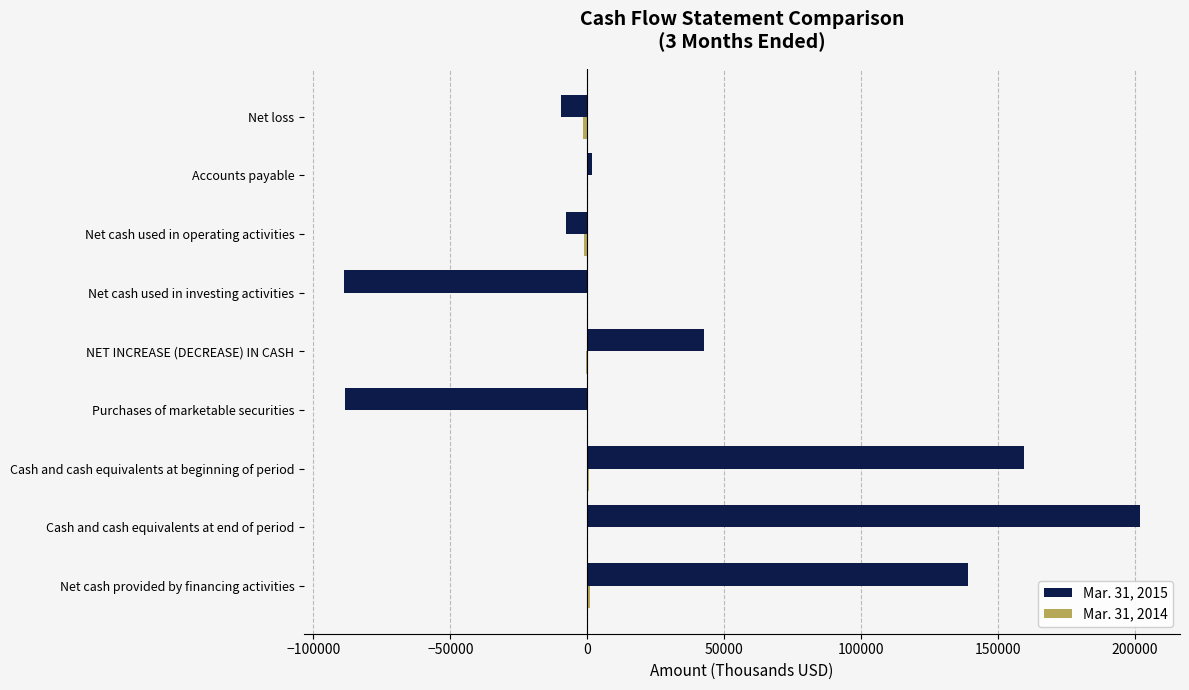

Count the number of categories in the chart.

9